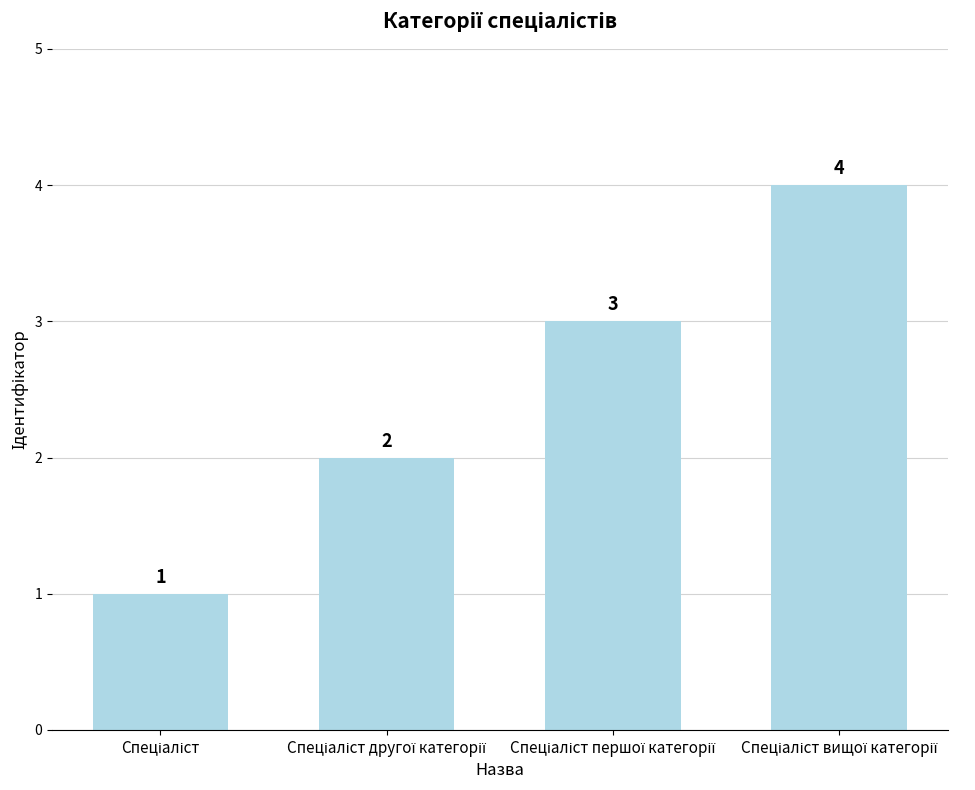

Reading left to right, extract all data points from this chart.

1	2	3	4